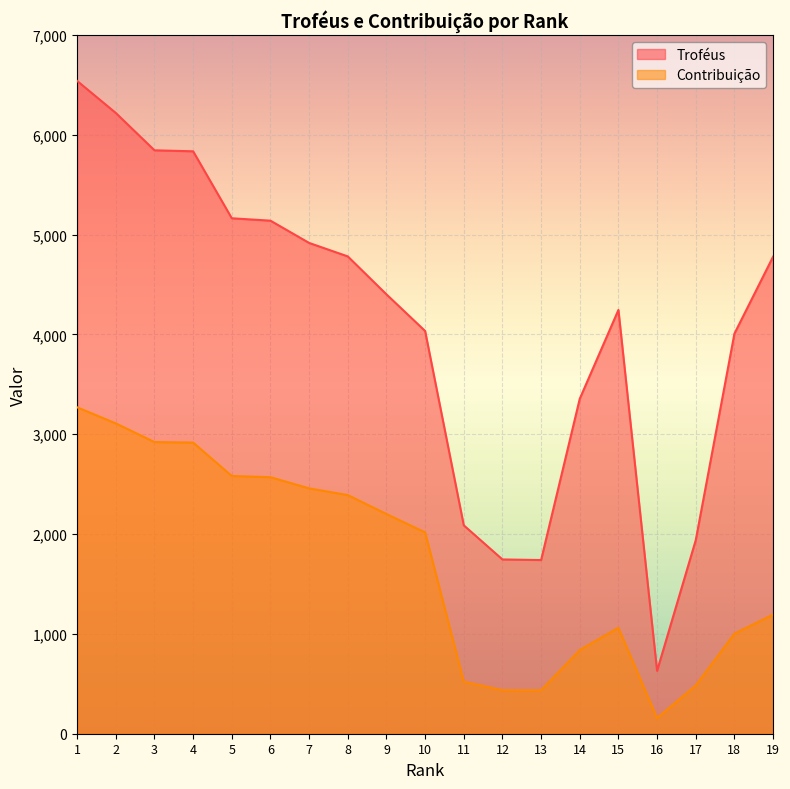

True or false: Contribuição and Troféus intersect in this chart.

False